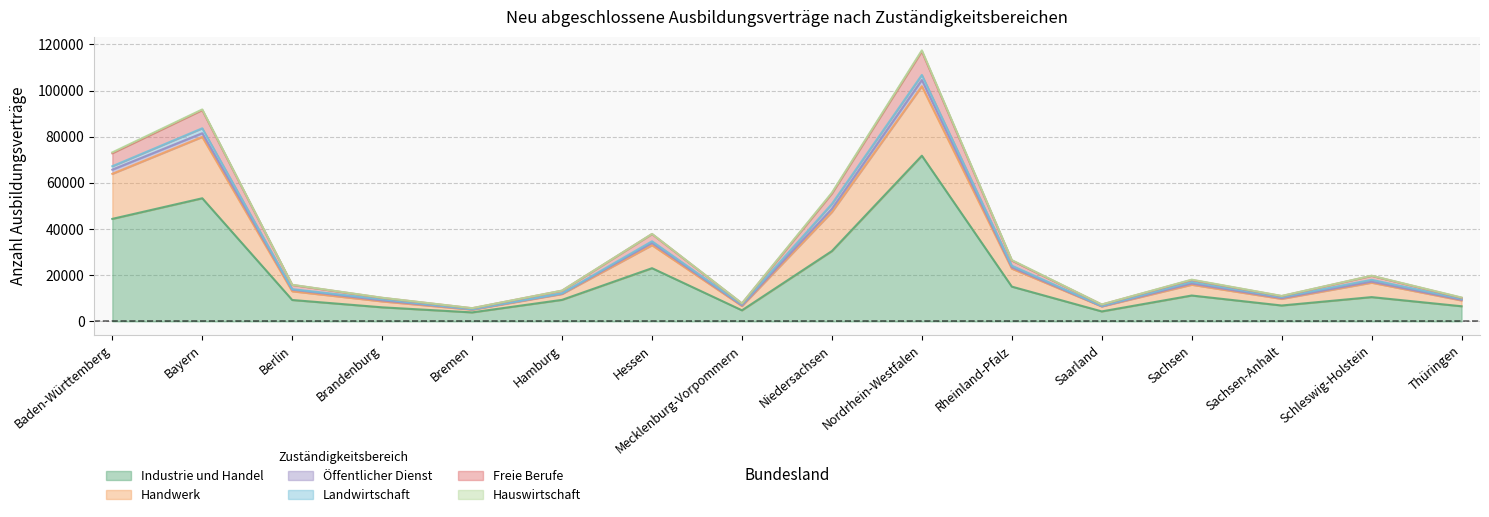

Does the chart have visible grid lines?

Yes